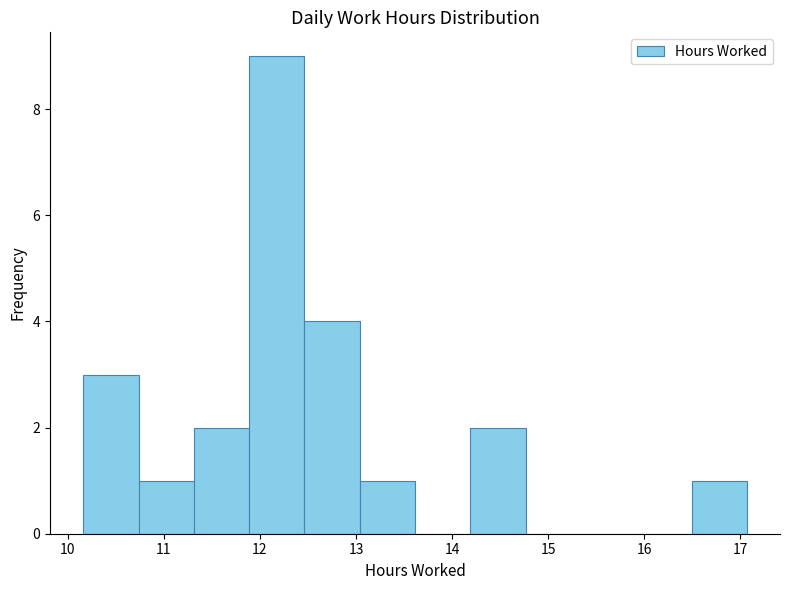

What is the height of the bar covering 13.0 to 13.6 on the x-axis? Neither the bar edges nor the heights are printed on the chart, so give them approximately, as read against the axes.

1